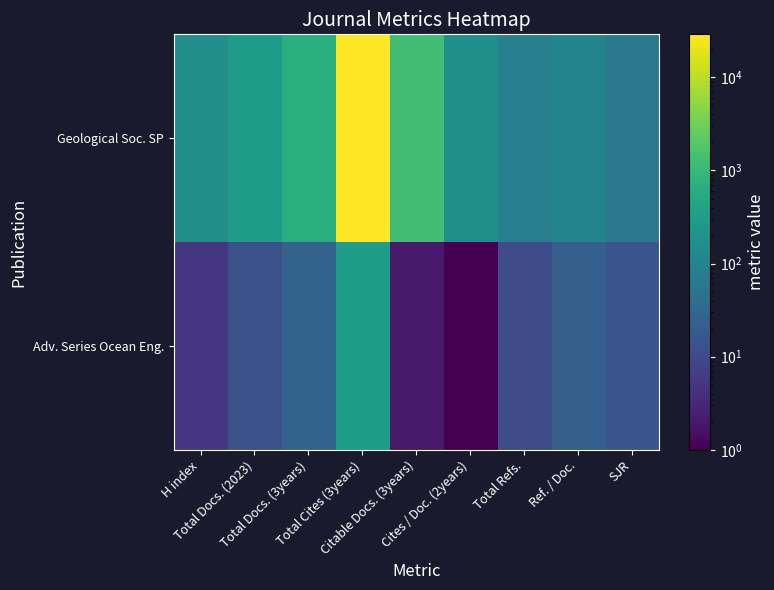

Rank the series at H index from highest to lowest value.

Geological Soc. SP, Adv. Series Ocean Eng.